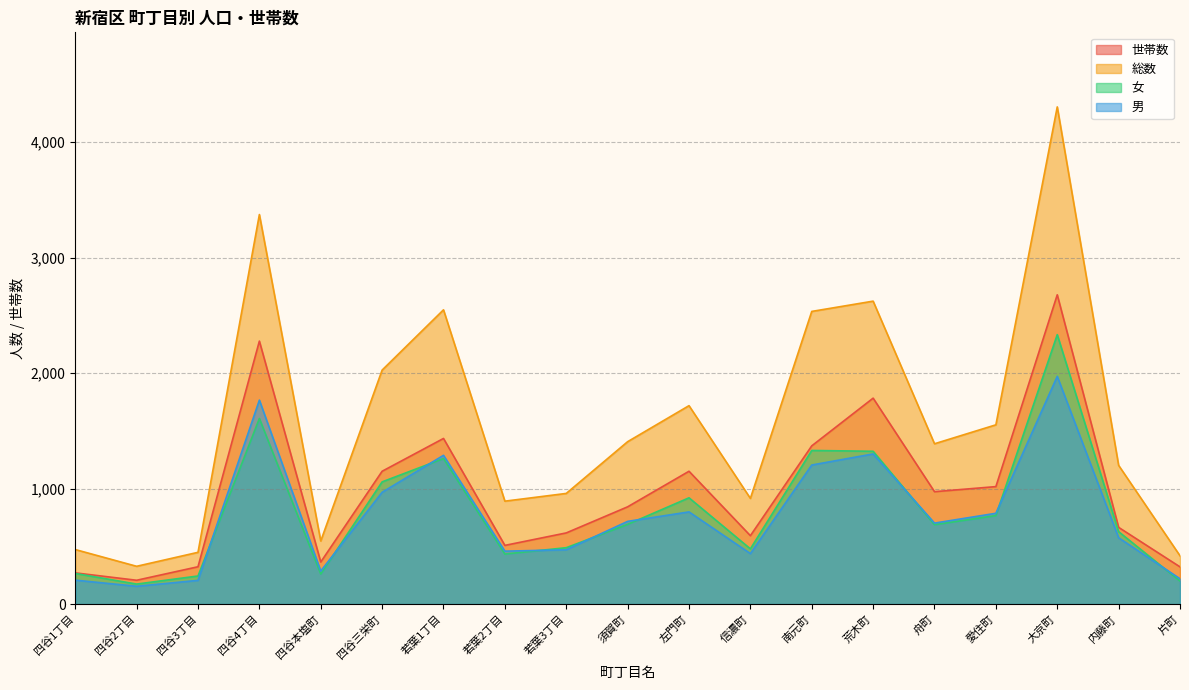

Reading left to right, transcribe all the data shown in this chart.

世帯数: 270	206	323	2277	364	1150	1434	508	616	842	1150	592	1370	1783	973	1017	2678	664	322
総数: 472	327	448	3373	546	2026	2548	891	958	1406	1718	915	2534	2623	1388	1552	4305	1201	418
女: 265	173	243	1607	260	1058	1260	433	488	690	920	478	1330	1323	687	766	2333	627	199
男: 207	154	205	1766	286	968	1288	458	470	716	798	437	1204	1300	701	786	1972	574	219